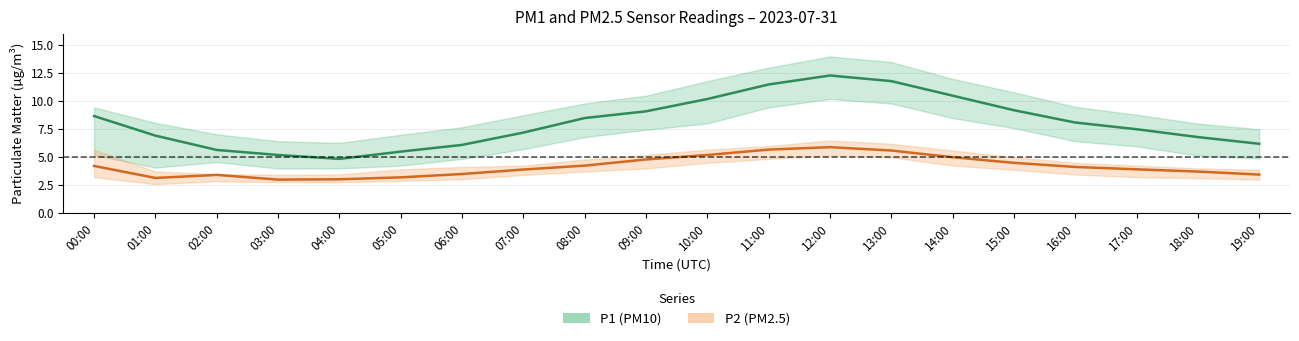

The value of P1 (PM10) at 09:00 is 5.1. True or false?

False